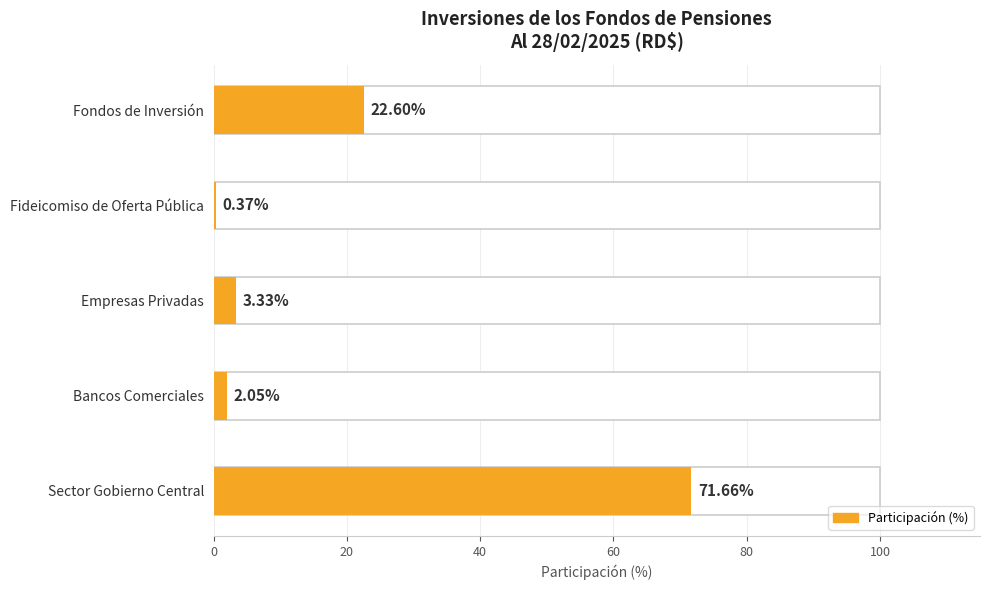

The value at 40 is 3.3. True or false?

True